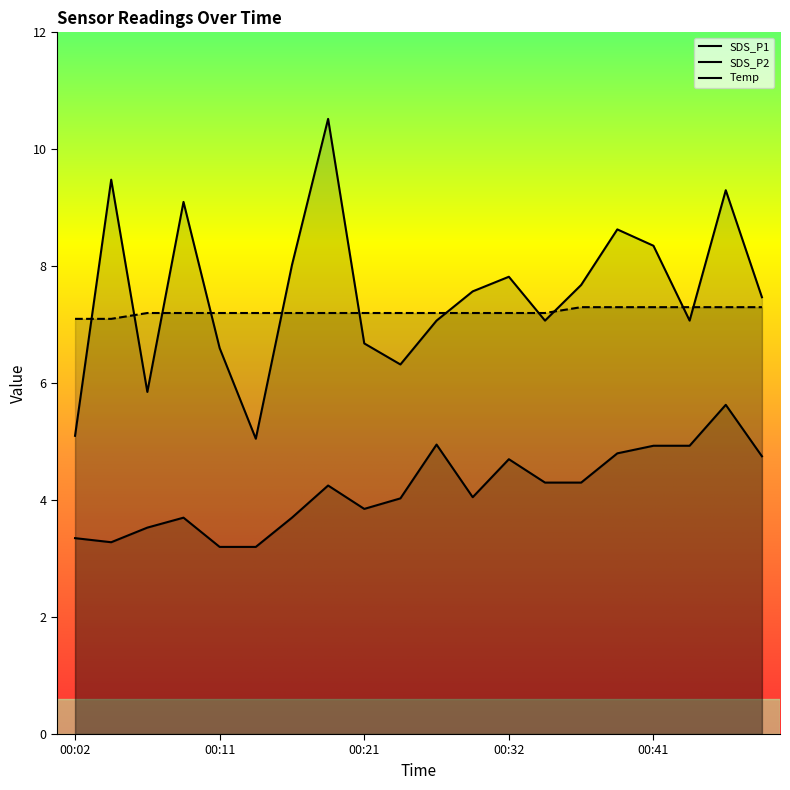

What is the difference between the maximum and second lowest values in the Temp series?

0.2